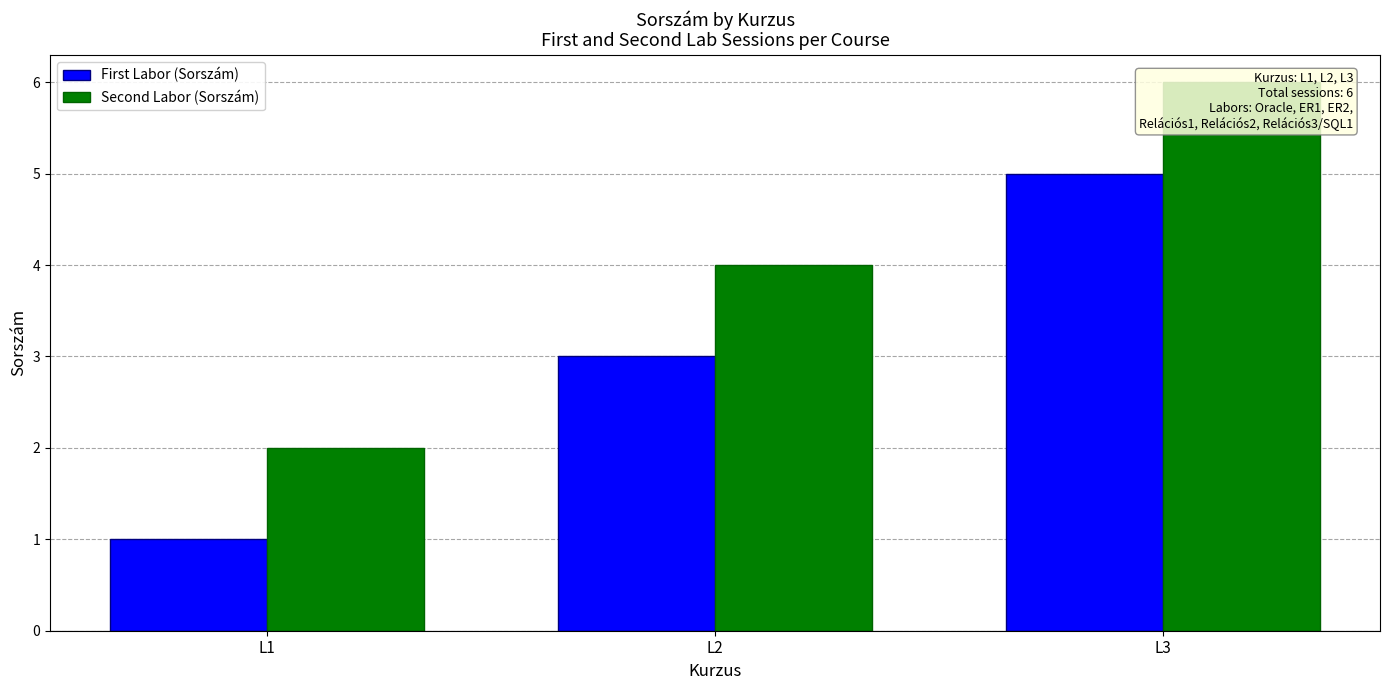

What is the difference between the second highest and minimum values in the Second Labor (Sorszám) series?

2